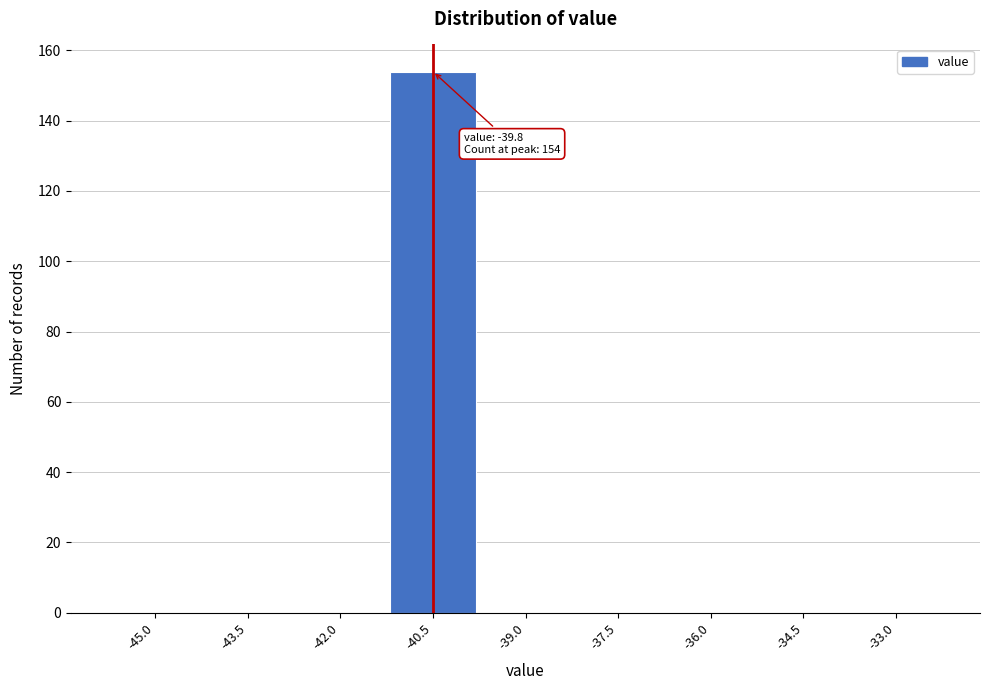

Reading right to left, list all the values displayed in this chart.

-33.0=0	-34.5=0	-36.0=0	-37.5=0	-39.0=0	-40.5=154	-42.0=0	-43.5=0	-45.0=0